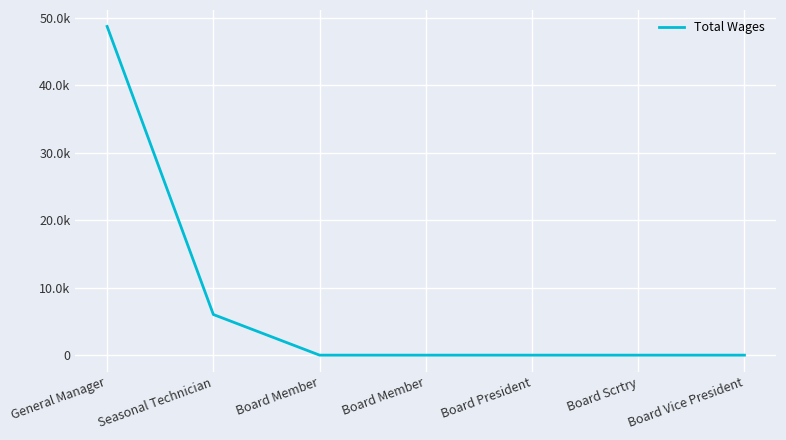

The value at Board Vice President is 16288. True or false?

False